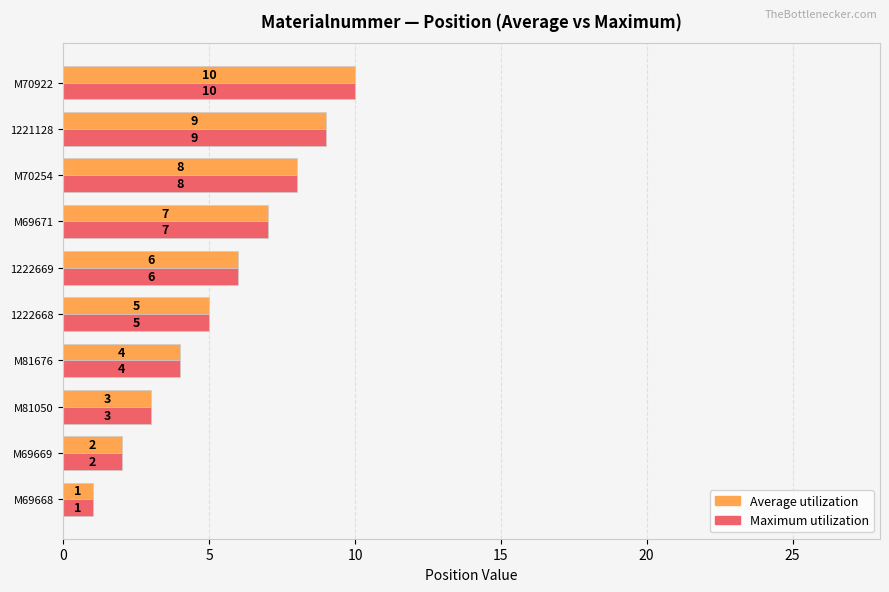

What is the sum of all Maximum utilization values?

55